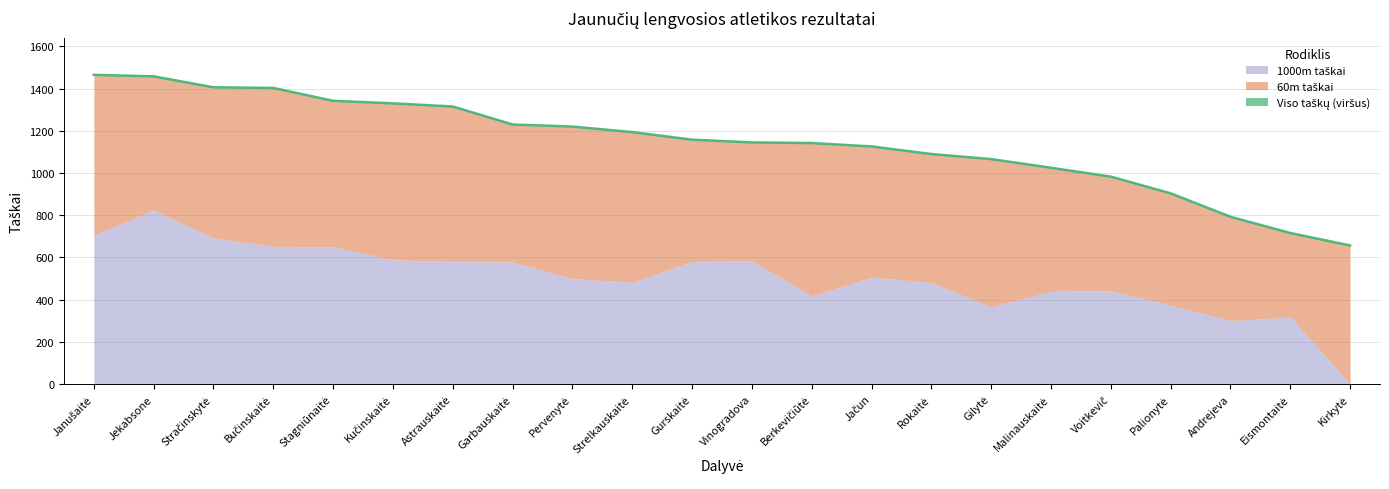

Reading left to right, extract all data points from this chart.

Viso taškų: 1465	1458	1406	1403	1342	1330	1315	1230	1220	1194	1158	1145	1142	1126	1090	1066	1025	983	904	793	716	657
60m taškai: 759	634	714	750	692	741	734	651	720	711	577	561	725	619	609	700	585	541	530	492	398	657
1000m taškai: 706	824	692	653	650	589	581	579	500	483	581	584	417	507	481	366	440	442	374	301	318	0